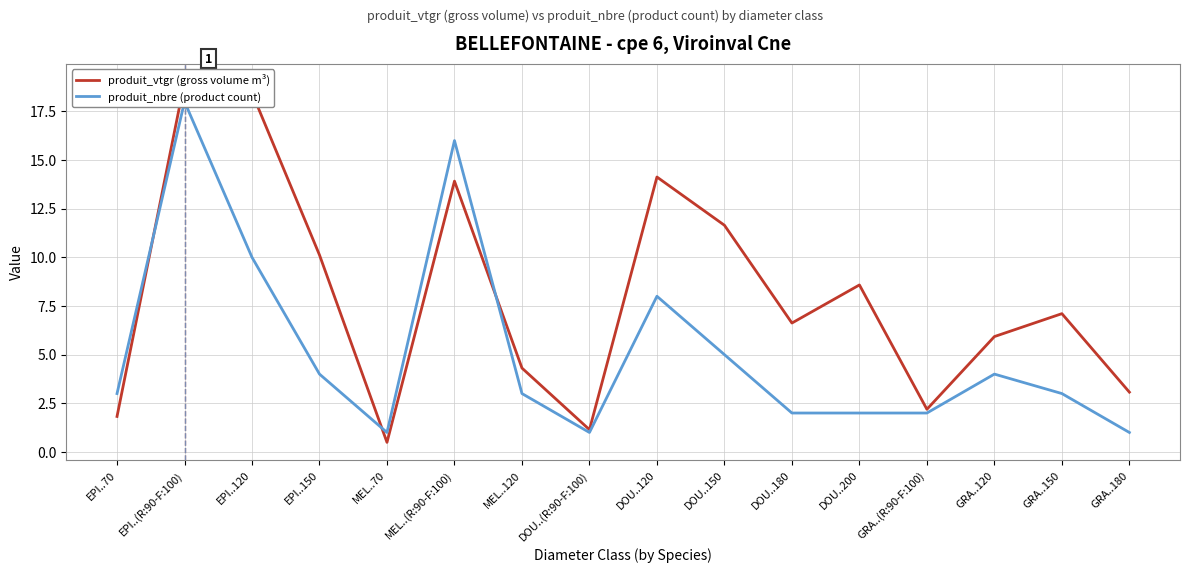

At which category is the sum across all series the highest?

EPI..(R:90-F:100)